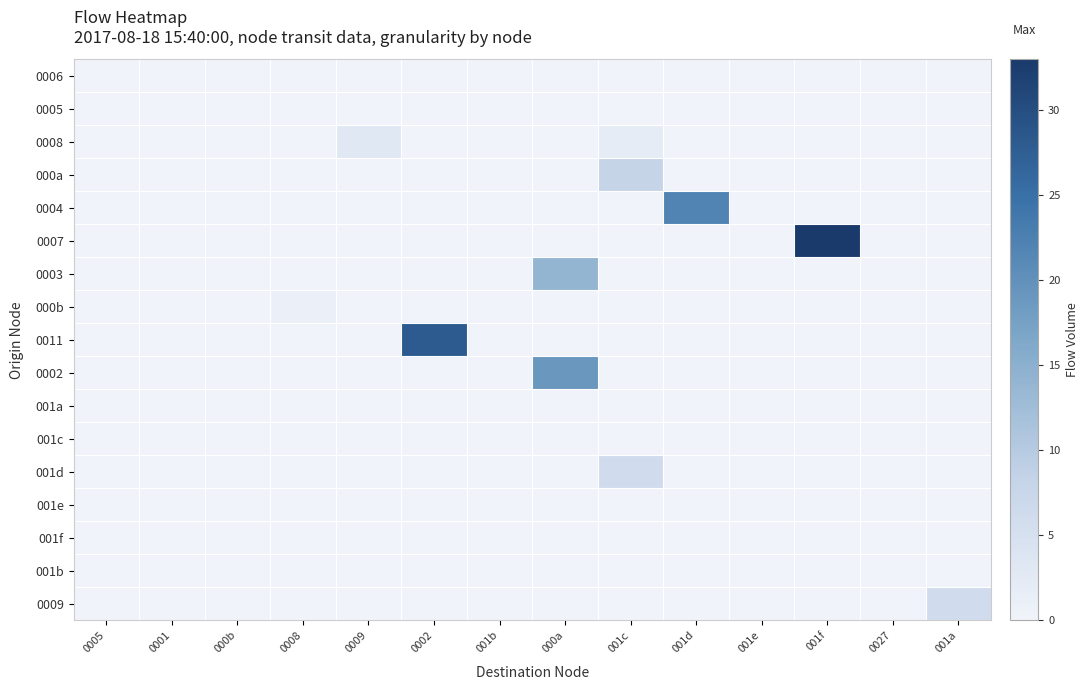

At which category is the sum across all series the highest?

000a